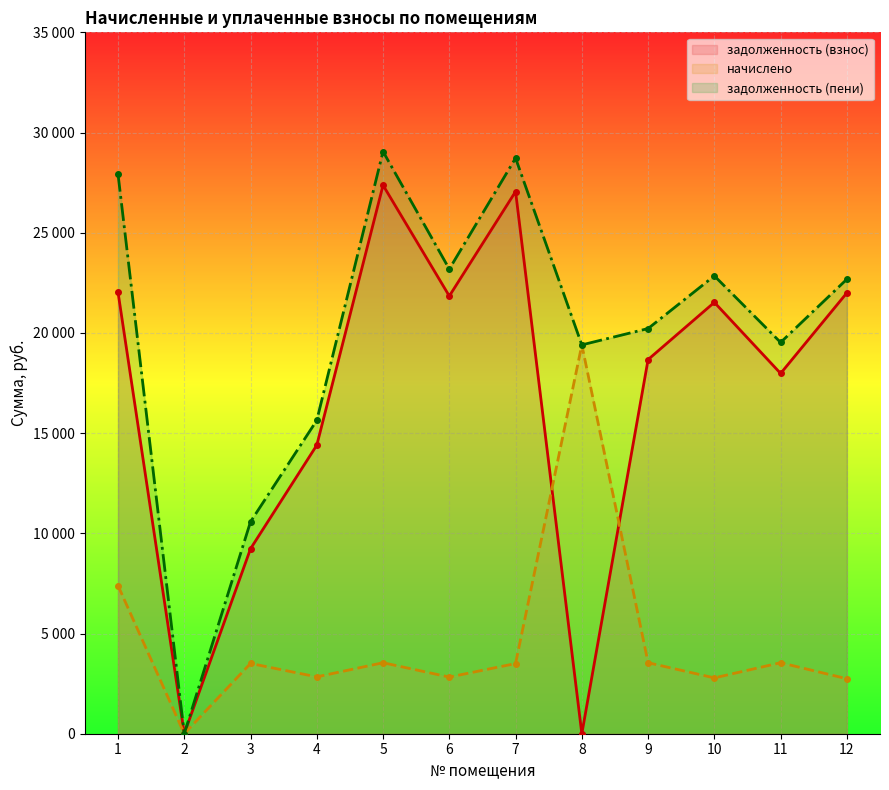

What is the total value across all series at 6?

47854.9